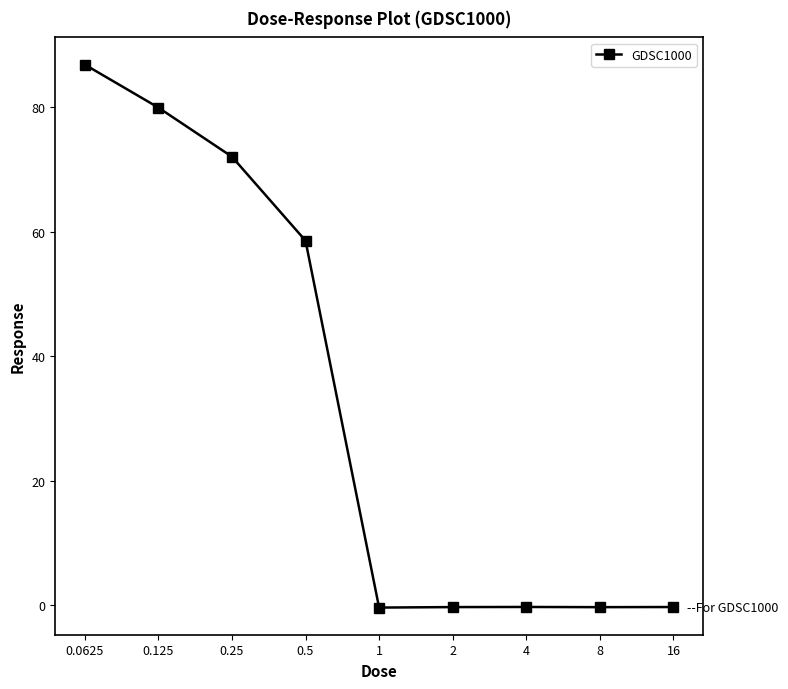

What is the value of the 4th point from the left?

58.6